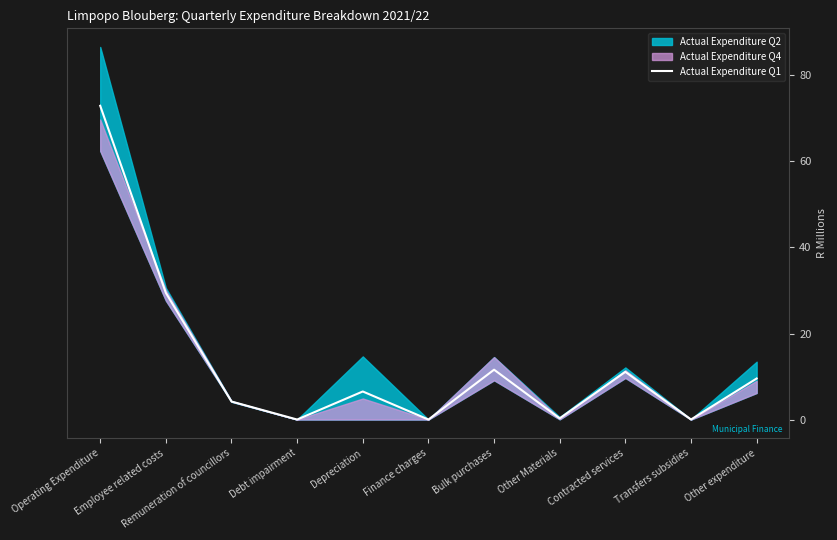

Rank the categories by value from lowest to highest.

Debt impairment, Finance charges, Transfers subsidies, Other Materials, Remuneration of councillors, Depreciation, Other expenditure, Contracted services, Bulk purchases, Employee related costs, Operating Expenditure